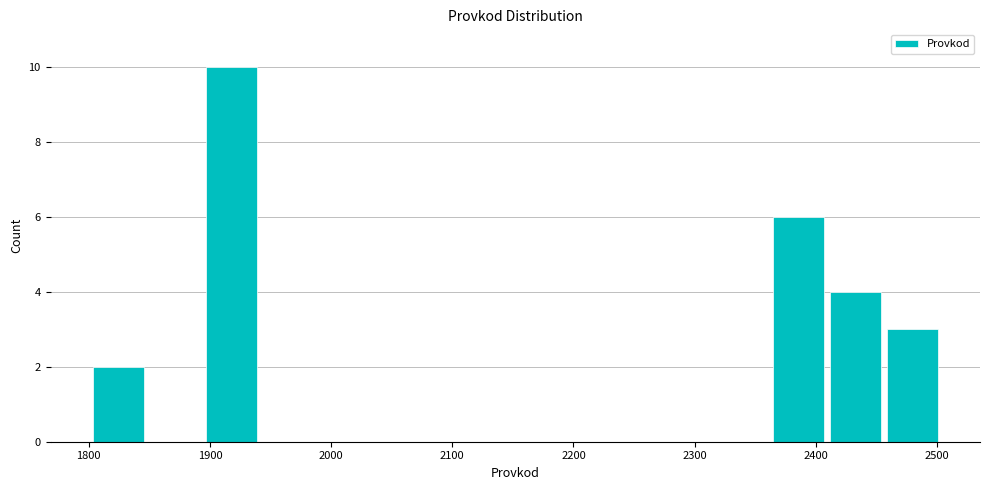

What is the height of the bar covering 1890 to 1940 on the x-axis? Neither the bar edges nor the heights are printed on the chart, so give them approximately, as read against the axes.

10